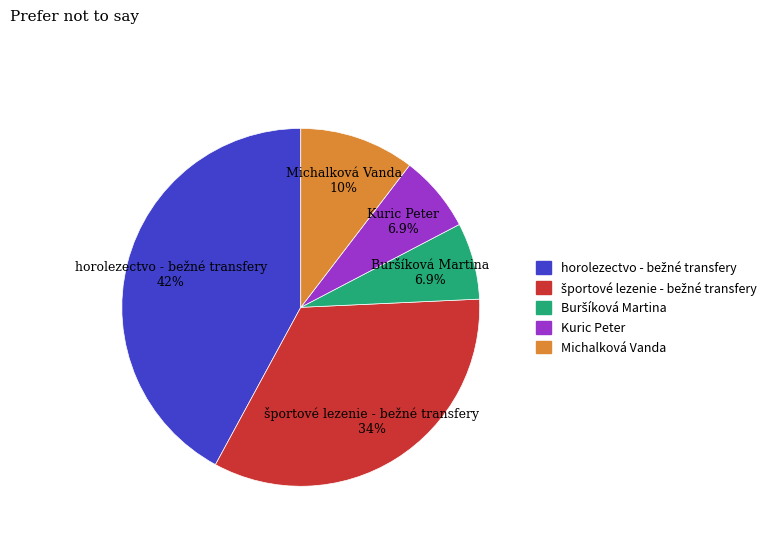

Between Kuric Peter and Michalková Vanda, which is larger?

Michalková Vanda